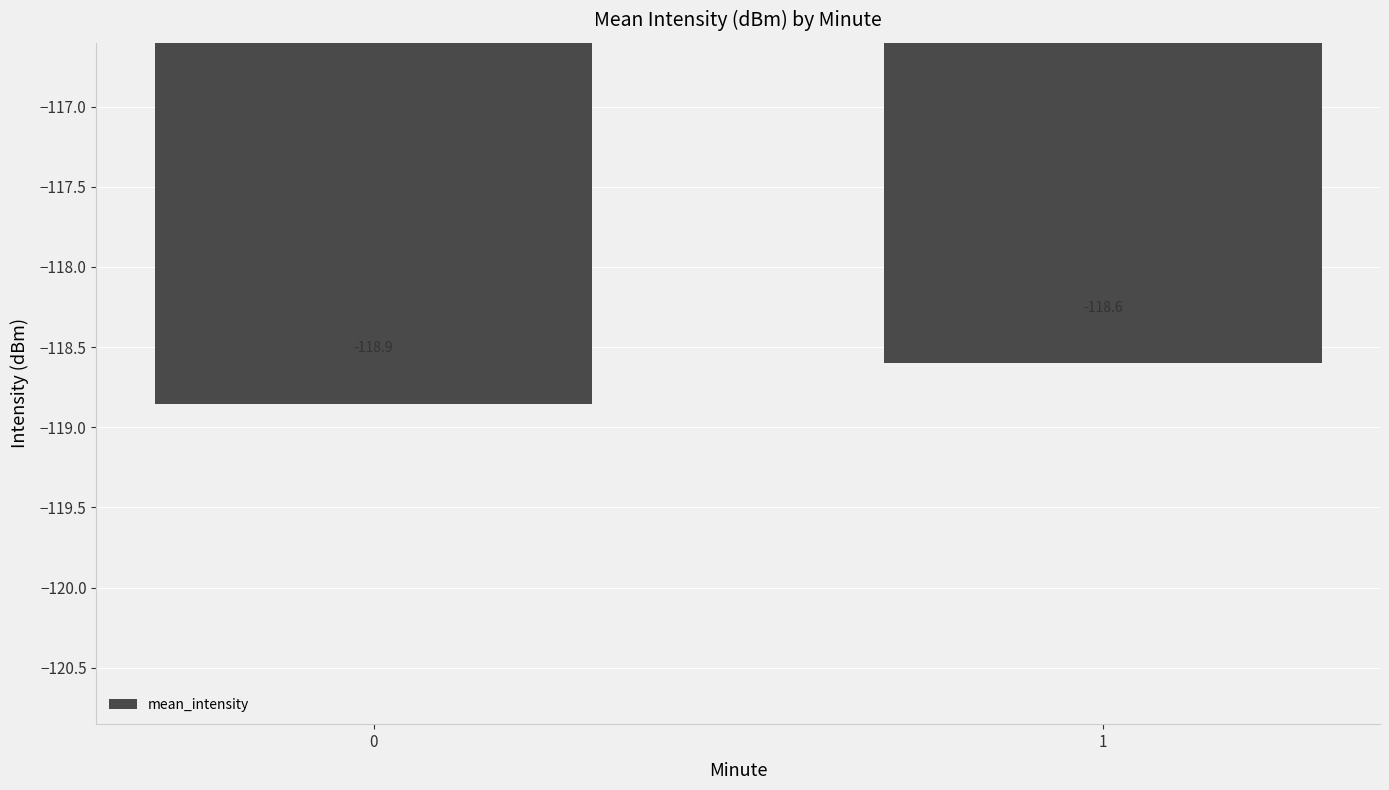

Does the chart contain stacked bars?

No